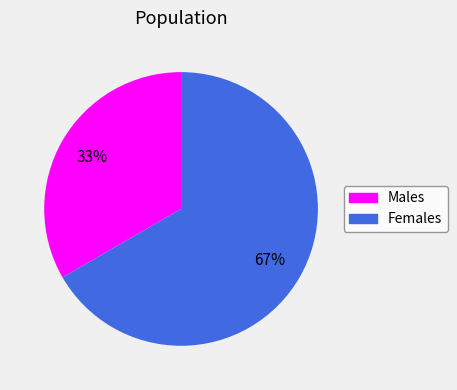

To the nearest percent, what is the combined percentage of Males and Females?

100%